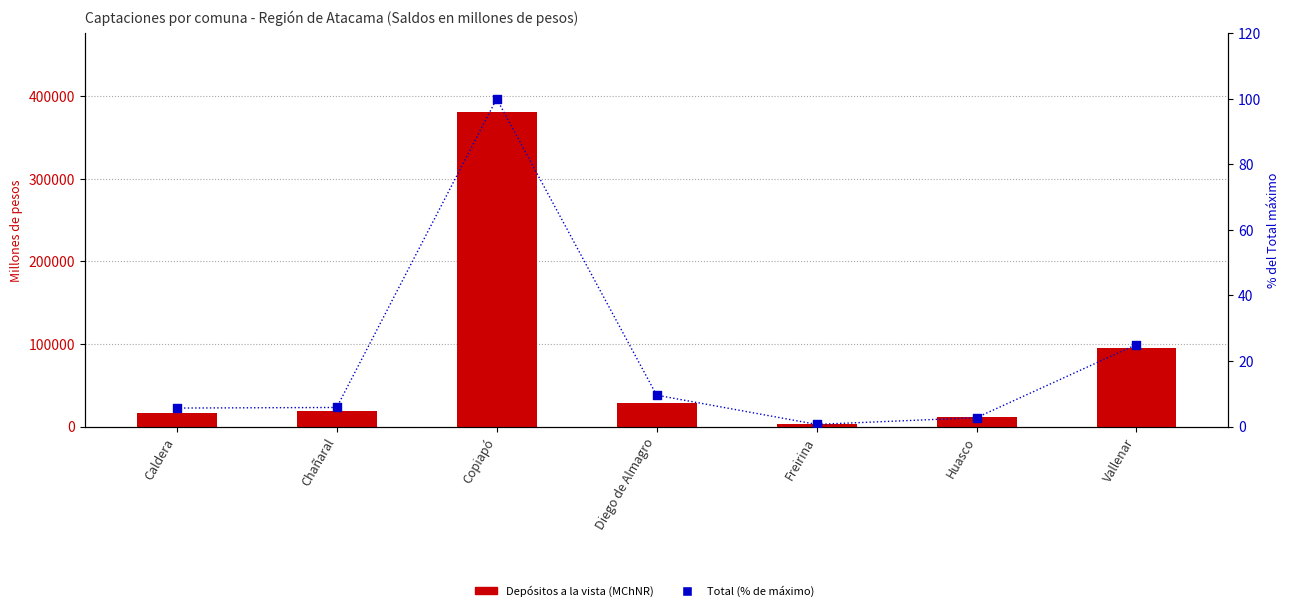

What is the total value across all series at Freirina?

3603.6